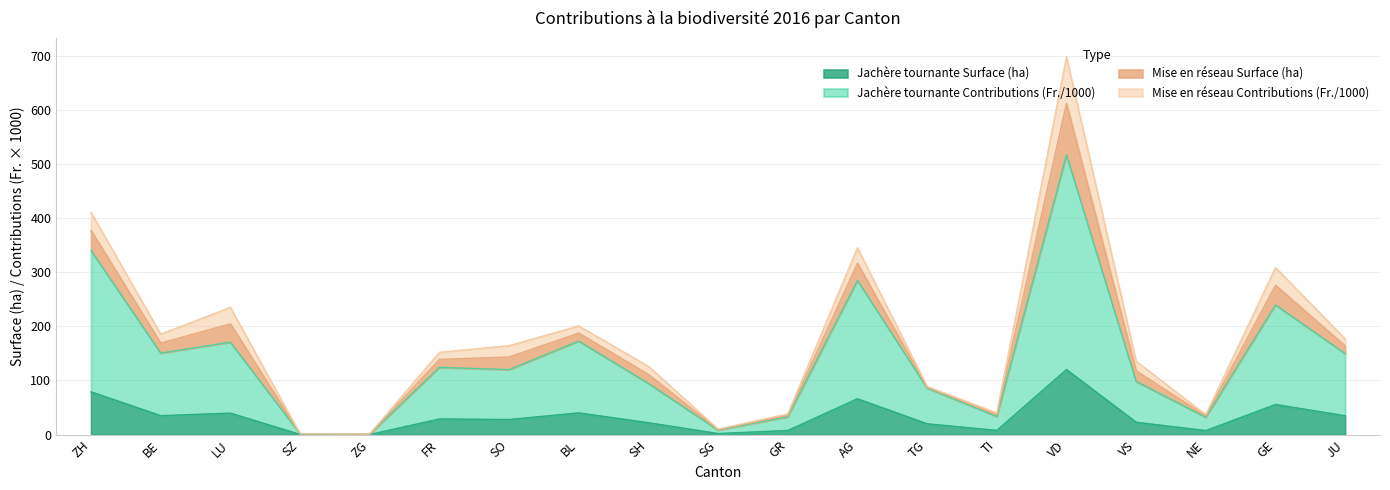

Does the chart display data point markers on the line(s)?

No